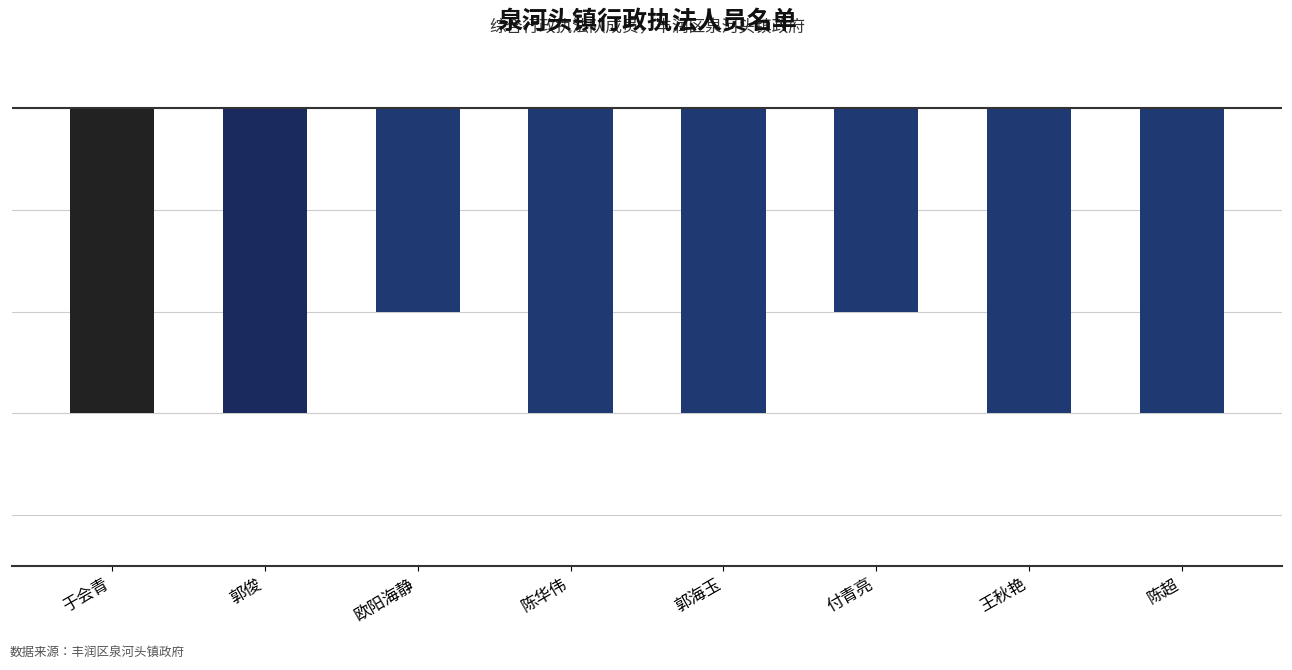

What is the greatest value displayed?

-2